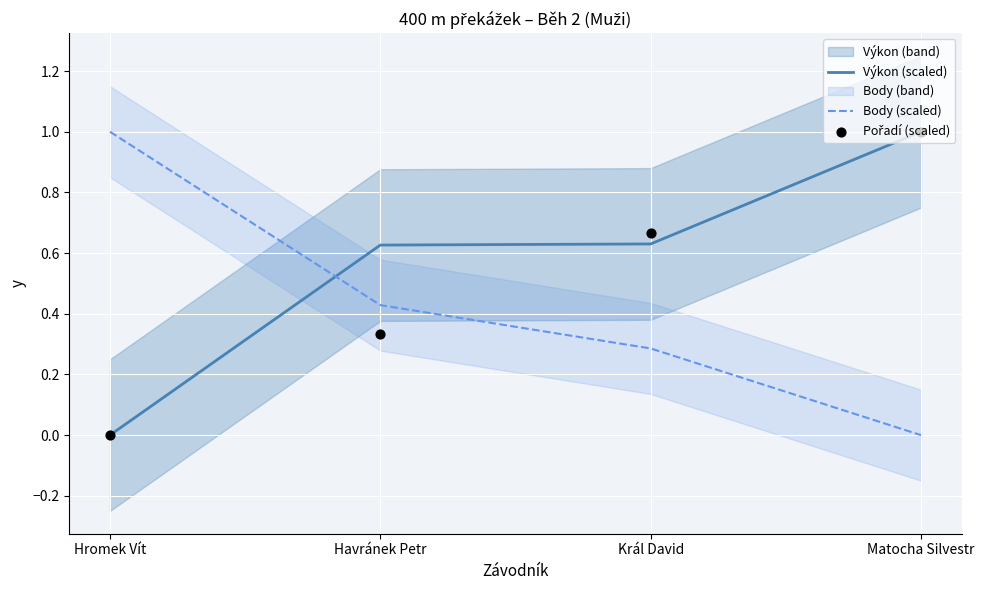

Which series reaches the maximum Y coordinate?

Výkon (scaled)